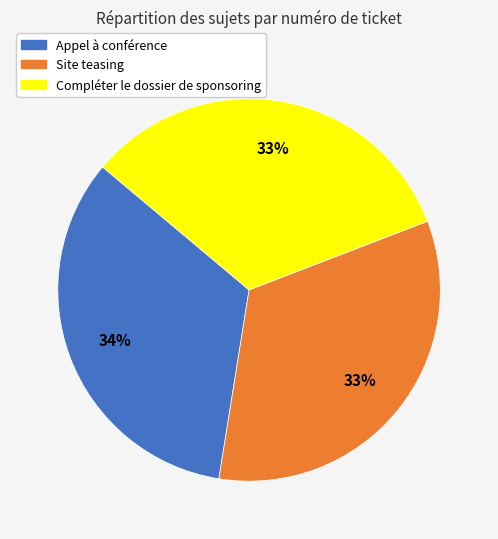

What percentage is the Appel à conférence slice, to the nearest percent?

34%